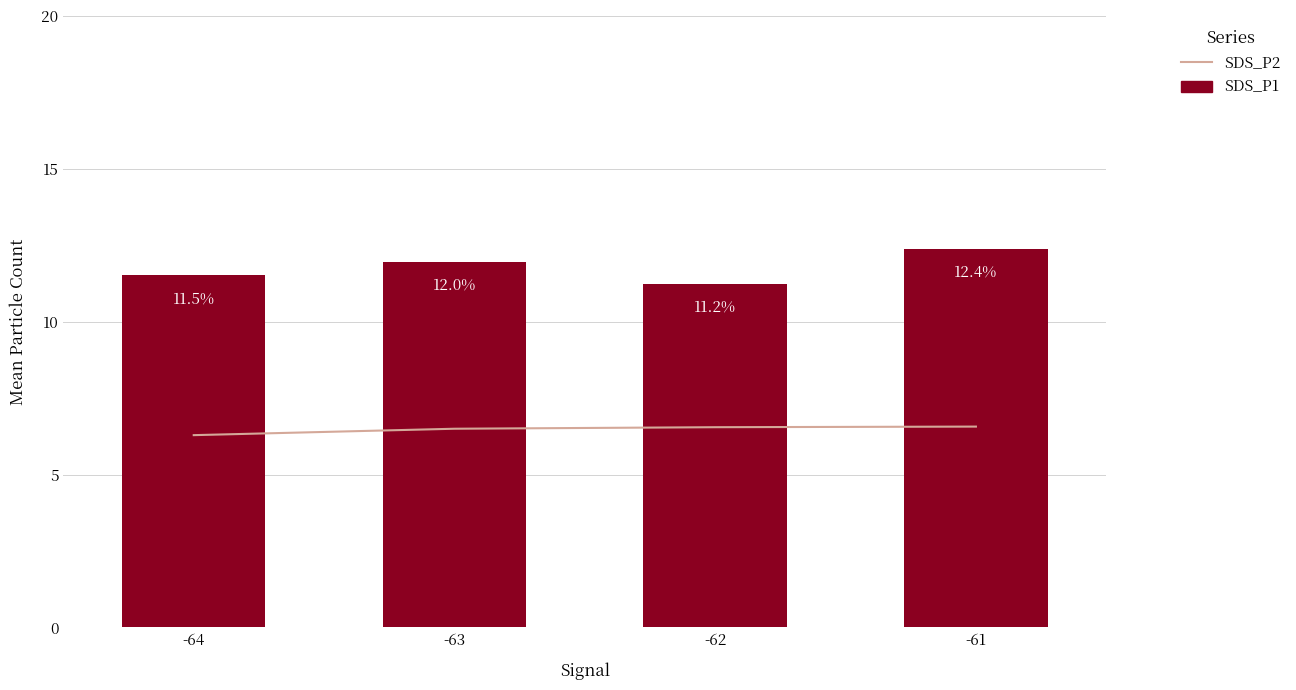

Rank the categories by SDS_P1 value from highest to lowest.

-61, -63, -64, -62